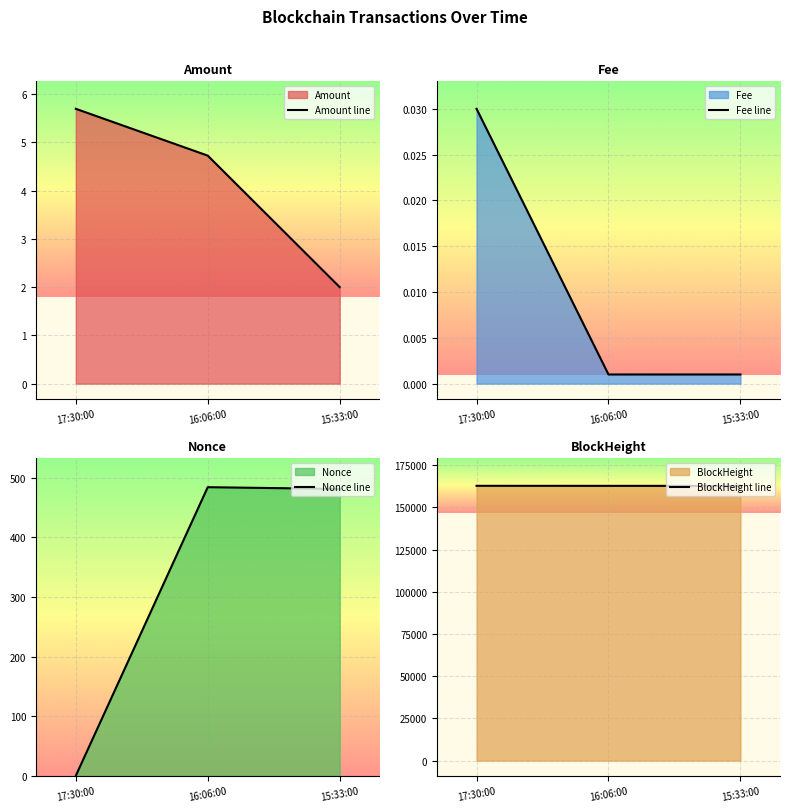

What is the difference between the BlockHeight line values at 15:33:00 and 17:30:00?

32